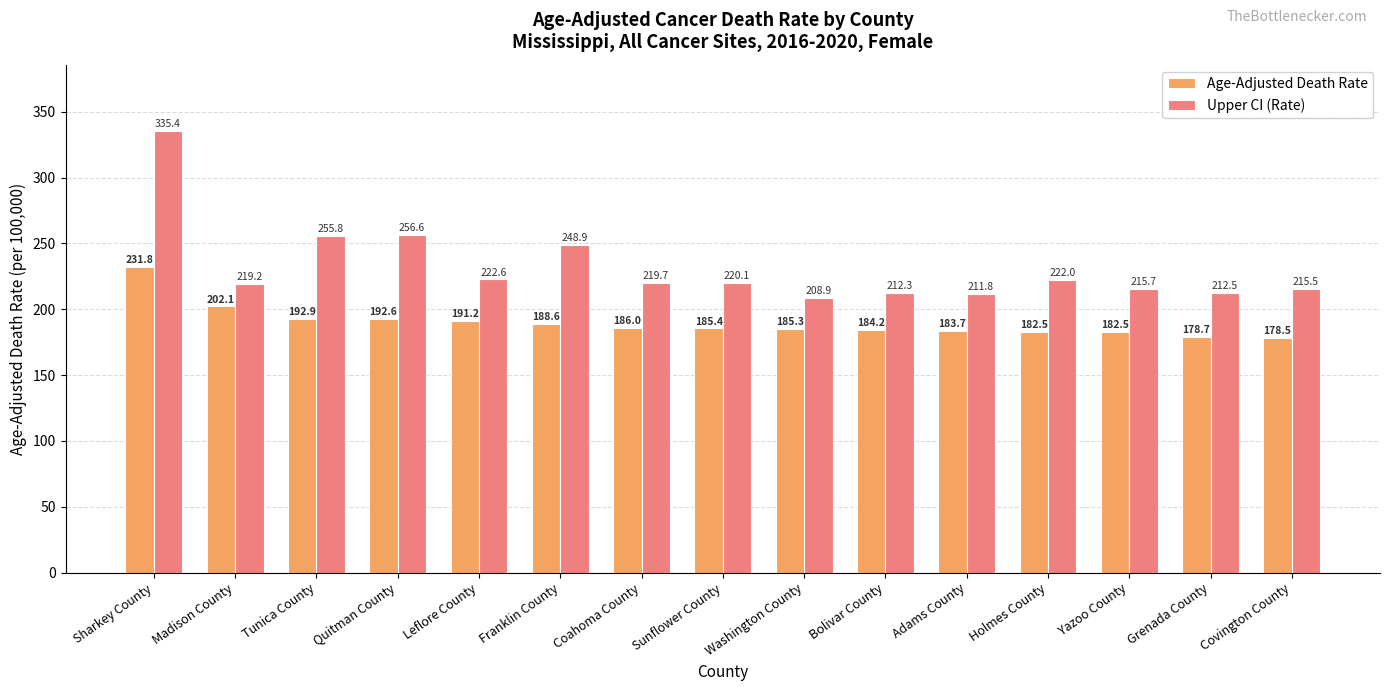

Where is Upper CI (Rate) nearest to the value 272?

Quitman County